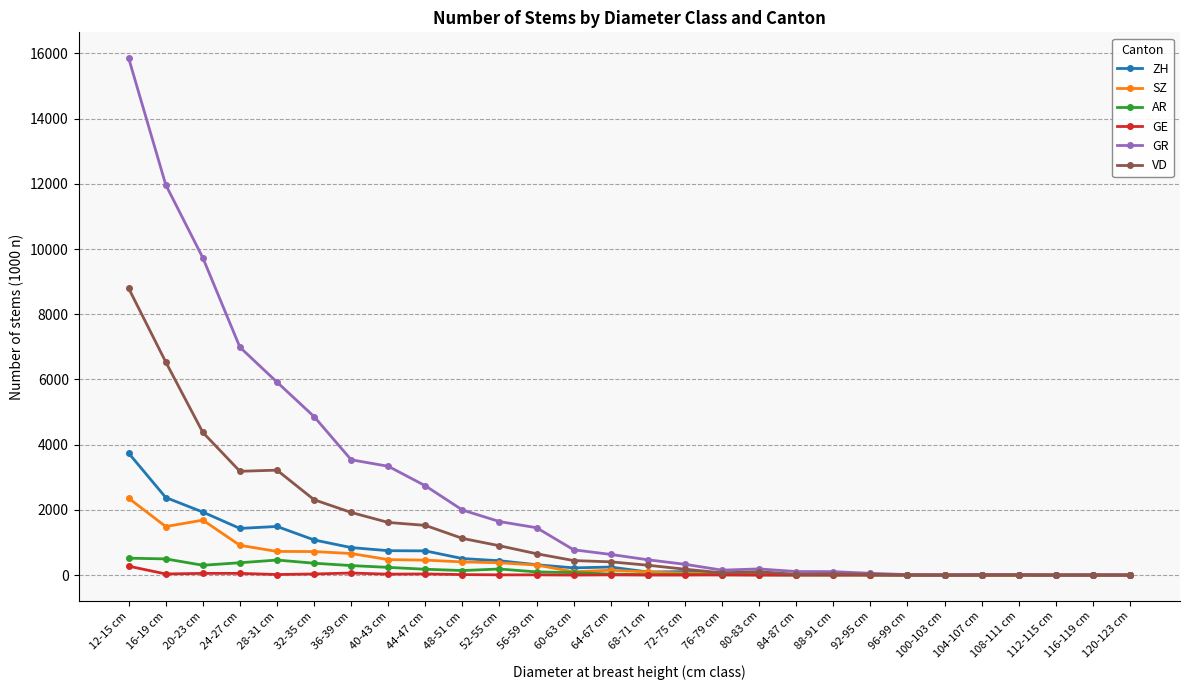

What is the spread (max minus min) of values at 96-99 cm?

14